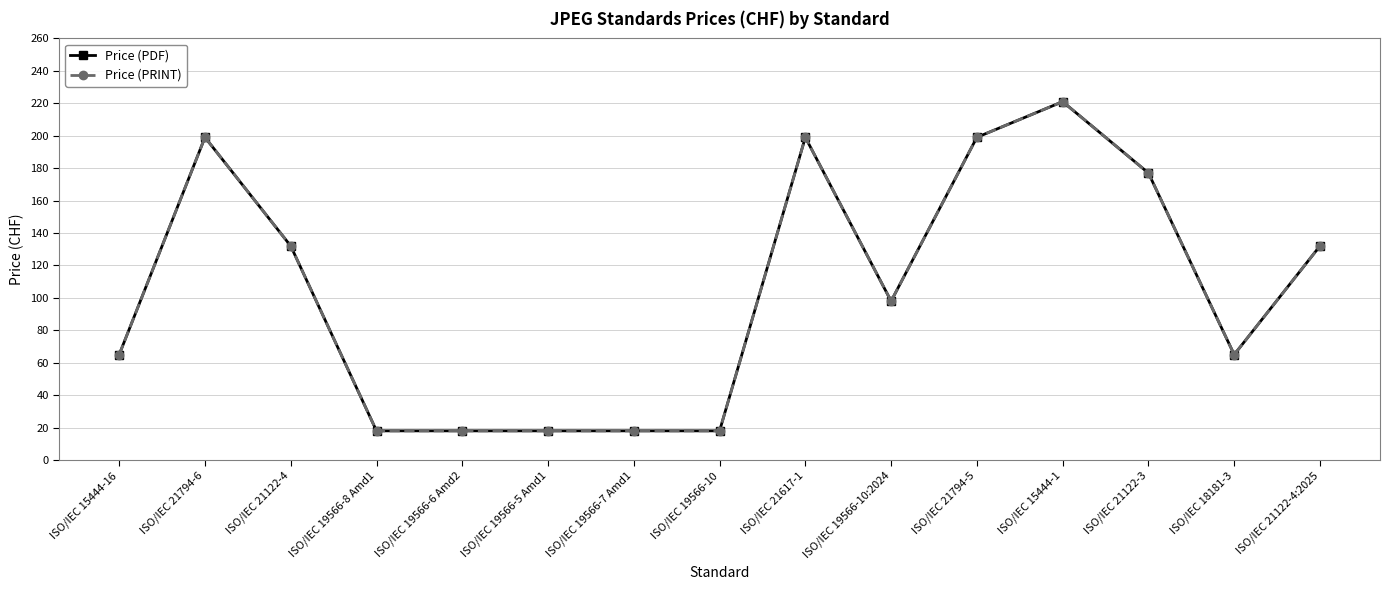

True or false: Price (PRINT) has more than 0 points higher than both neighbors.

True